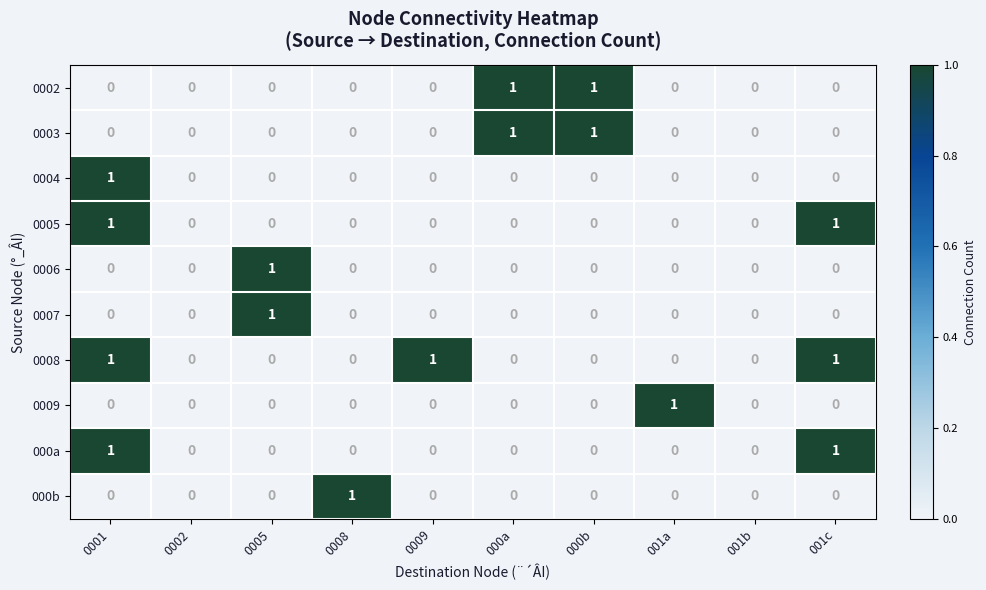

Is the value of 0004 at 0005 greater than the value of 0008 at 0001?

No